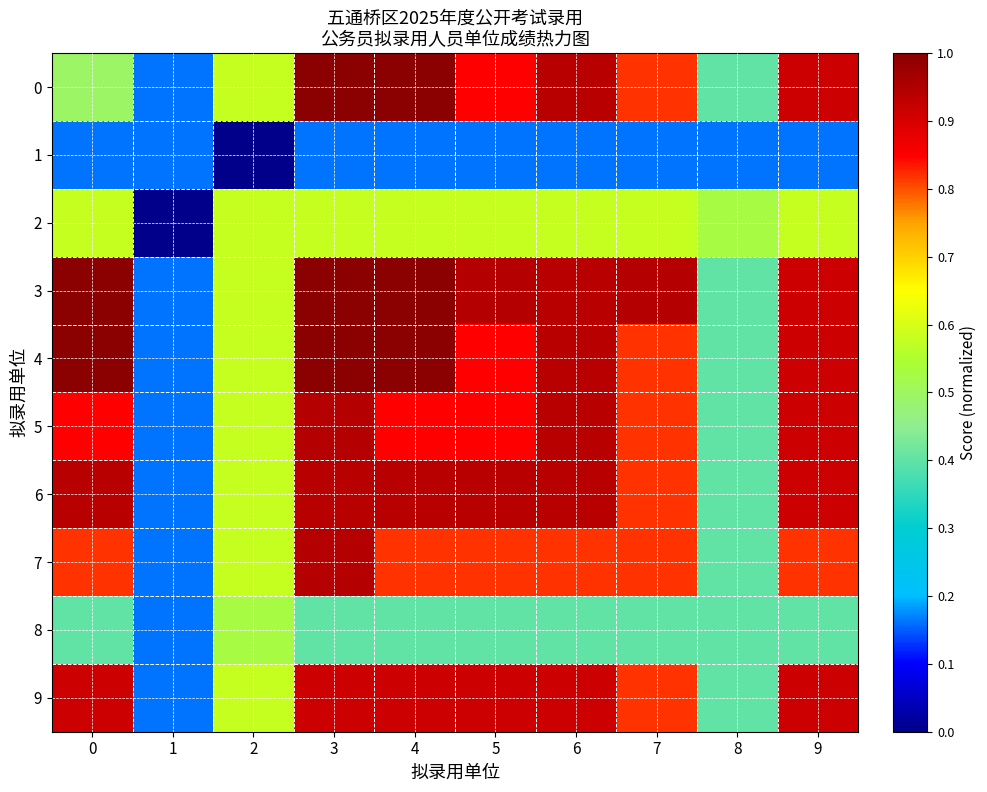

Which series has the largest total across all categories?

3